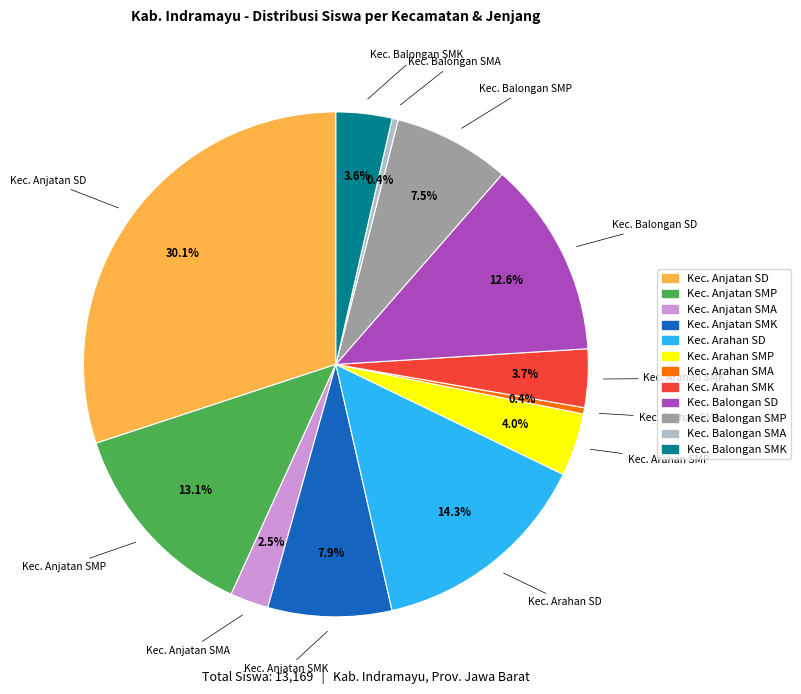

To the nearest percent, what is the combined percentage of Kec. Balongan SD and Kec. Balongan SMP?

20%